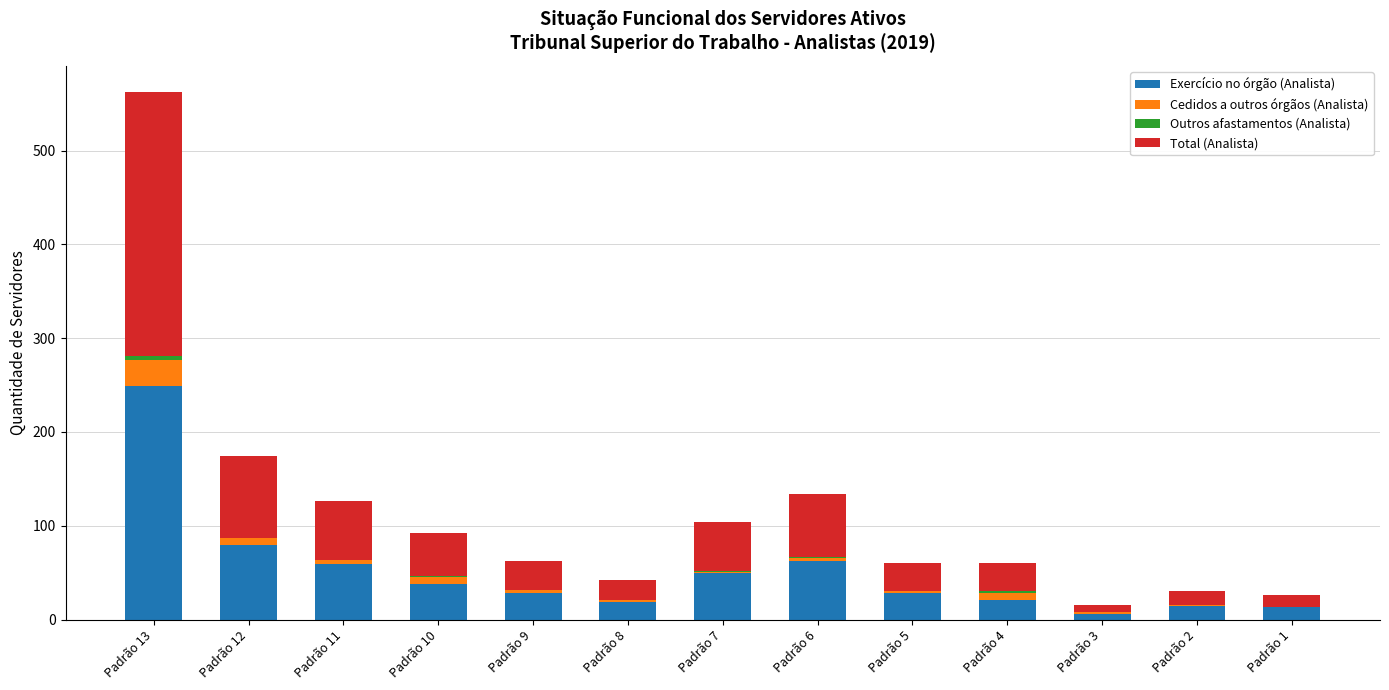

What is the maximum value for Exercício no órgão (Analista)?

249